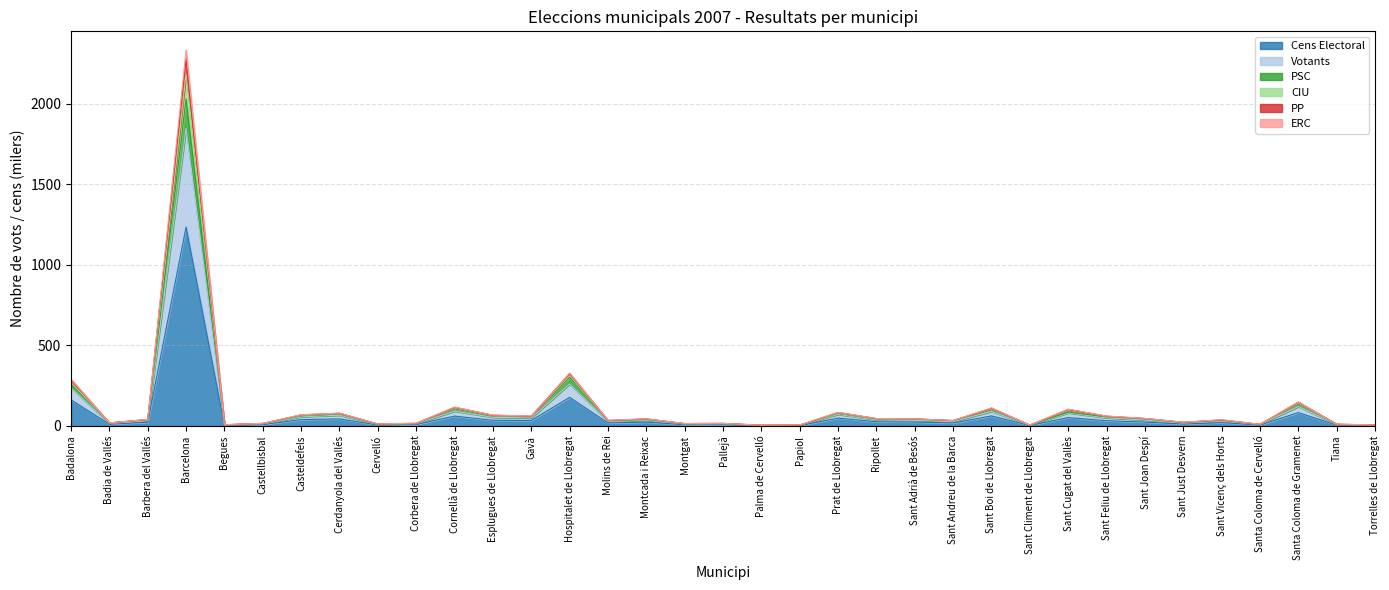

True or false: ERC and CIU intersect in this chart.

False